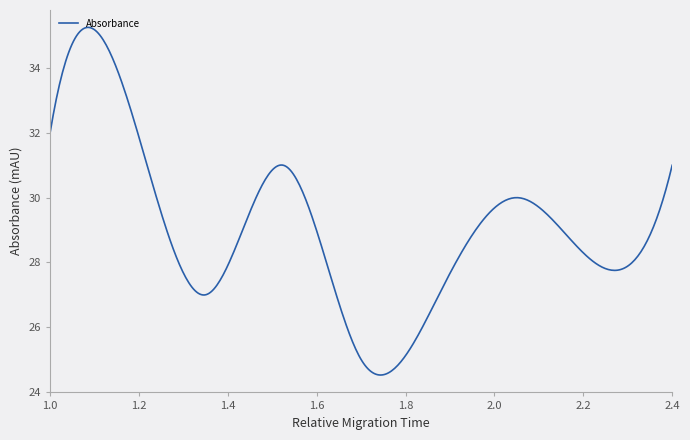

What is the difference between the maximum and minimum values?

10.7